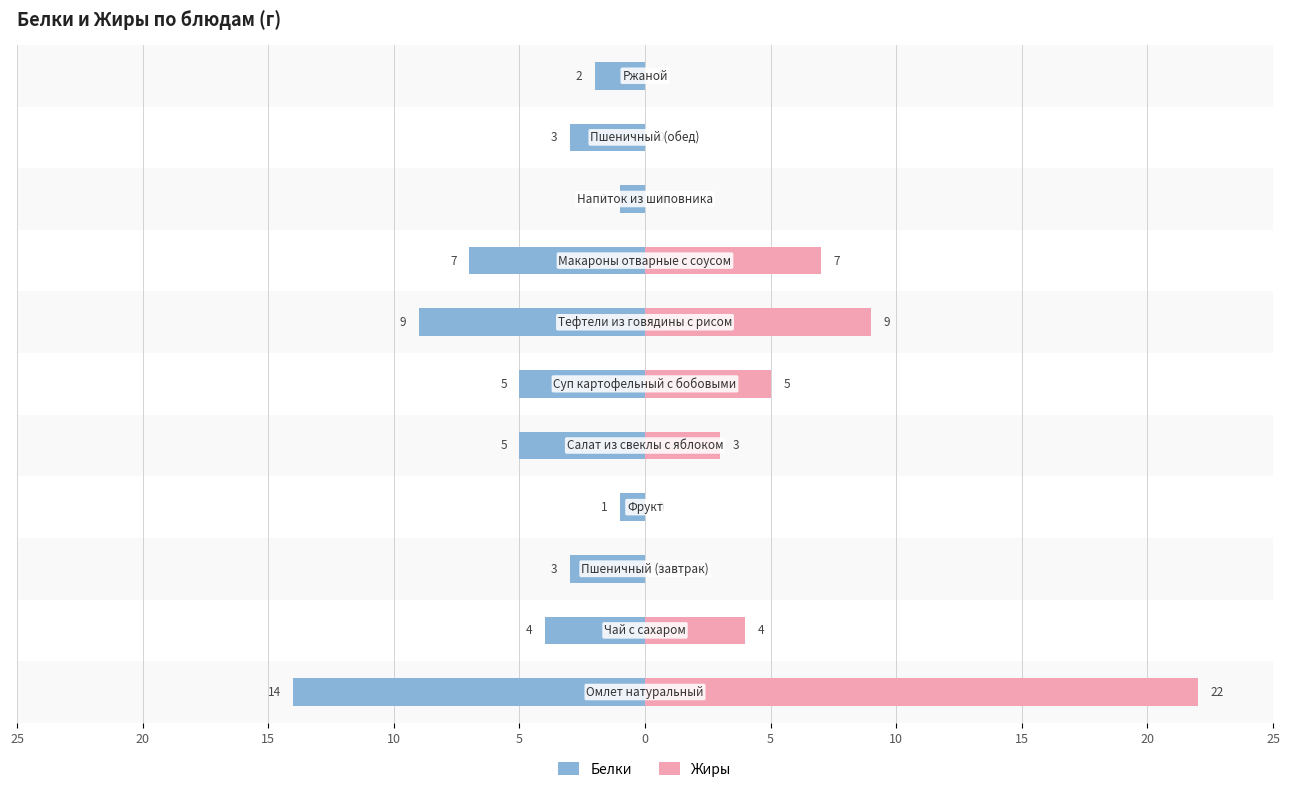

At how many categories does at least one series exceed -9?

11